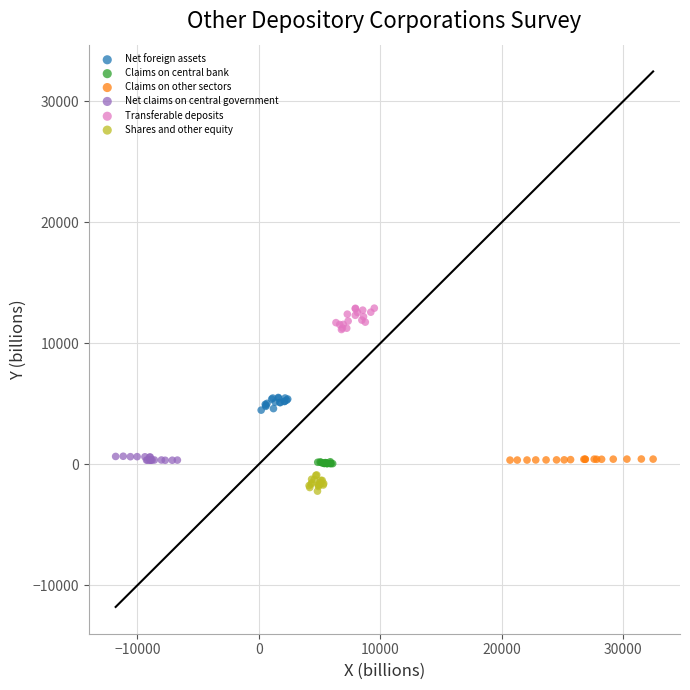

Which series reaches the maximum Y coordinate?

Transferable deposits